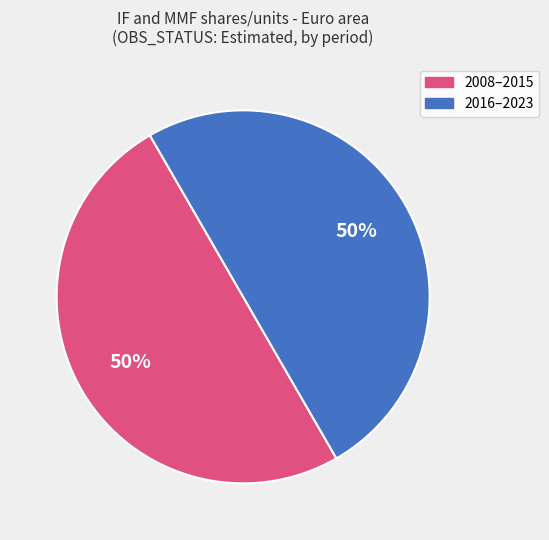

To the nearest percent, what is the average slice percentage?

50%